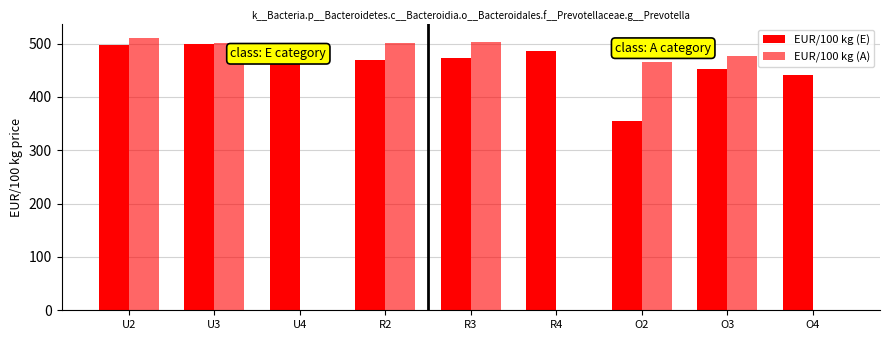

Are the bars grouped side by side (vs. stacked)?

Yes